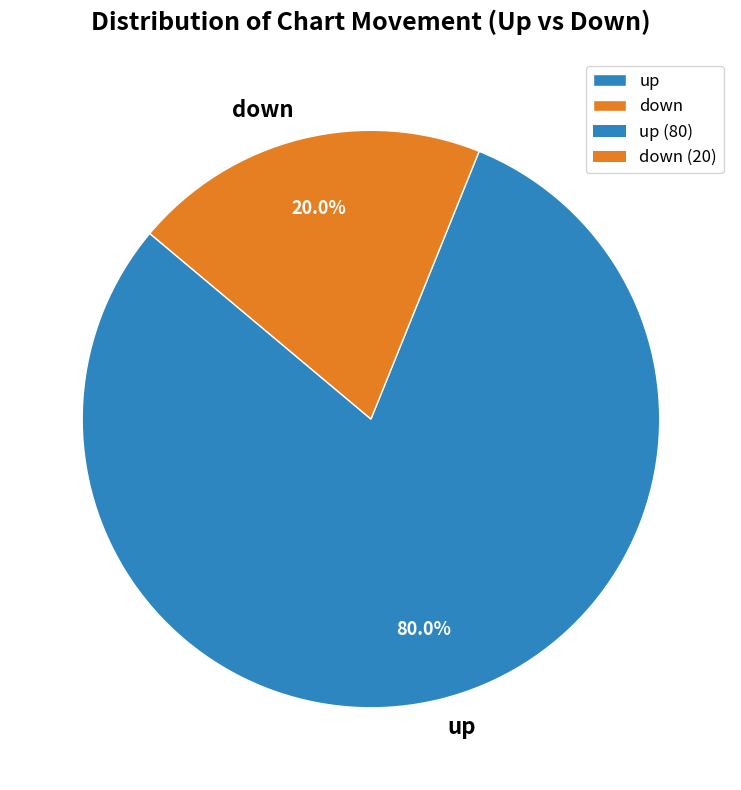

Which slice is the smallest?

down